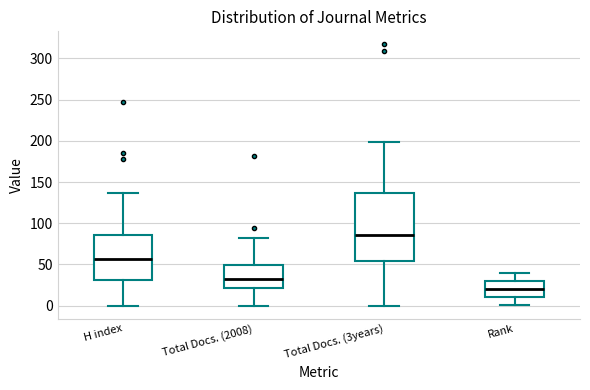

Reading left to right, transcribe this box plot: for each box, give where its median line is, the range the box spans, and where its two whiskers end, as read against the y-axis. The values are not printed on the chart, so give them approximately, as read against the axis.

H index: median 55, box 30 to 85, whiskers 0 to 135
Total Docs. (2008): median 35, box 20 to 50, whiskers 0 to 80
Total Docs. (3years): median 85, box 55 to 135, whiskers 0 to 200
Rank: median 20, box 10 to 30, whiskers 0 to 40